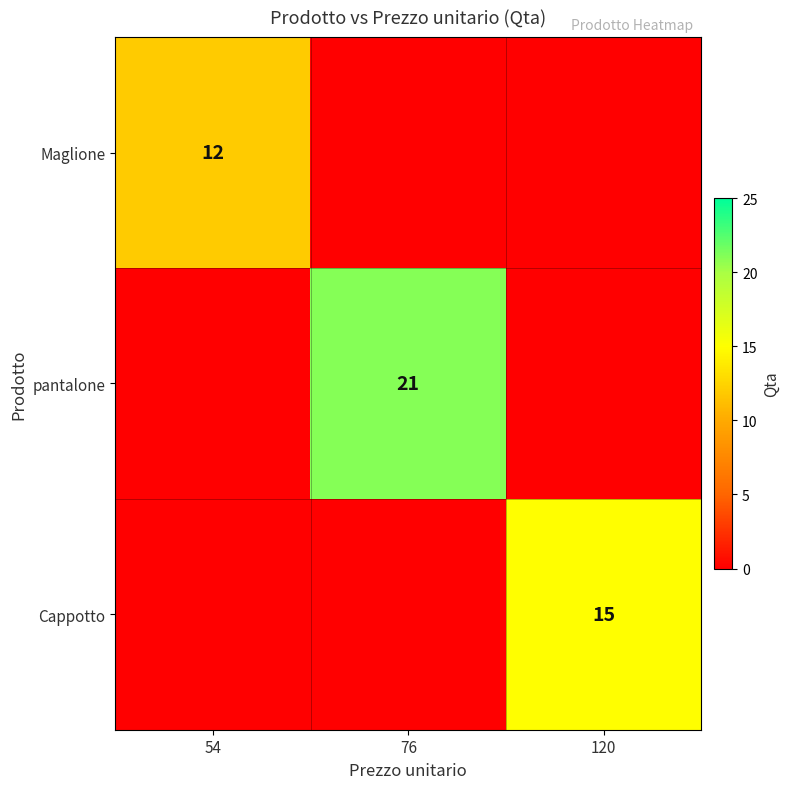

Which has a higher value, 54 or 120?

54